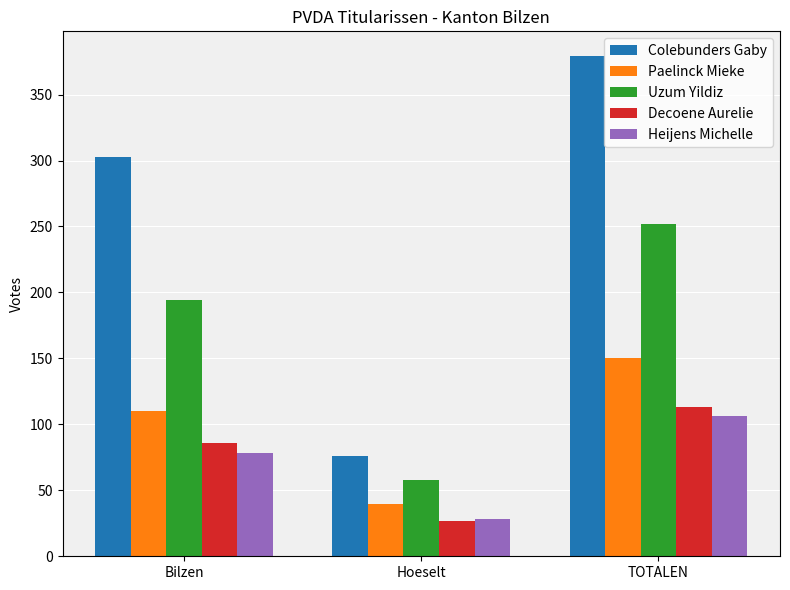

True or false: Heijens Michelle has a value of 23 at TOTALEN.

False